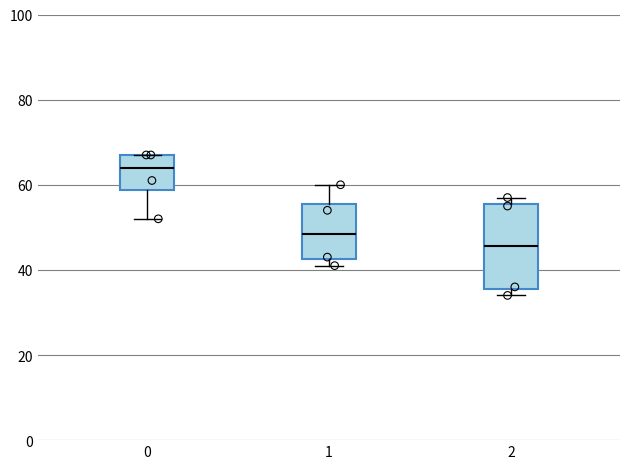

Comparing the boxes themselves (not the whiskers), which one is the tallest?

2